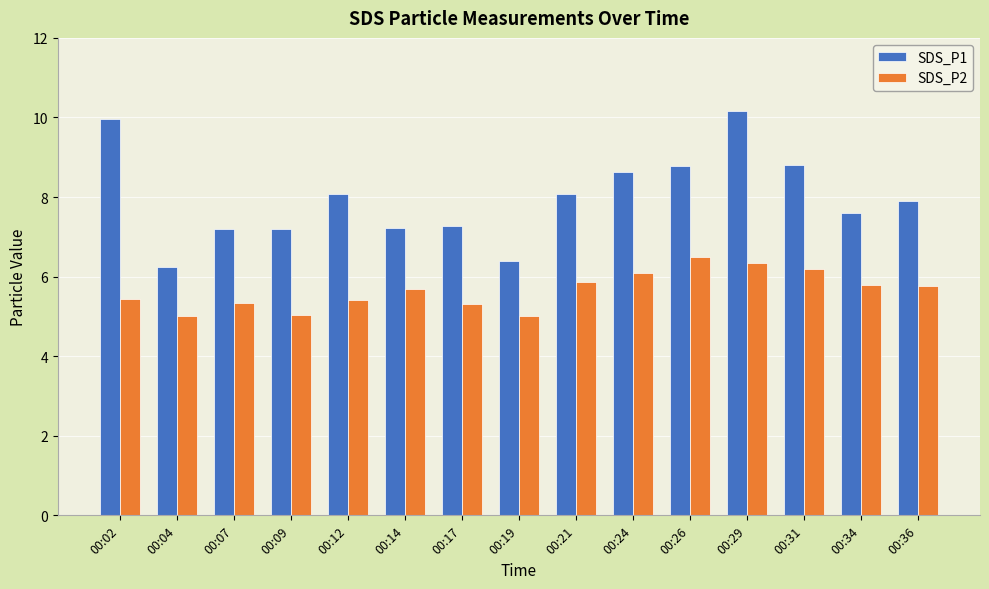

Which series has the widest spread of values?

SDS_P1